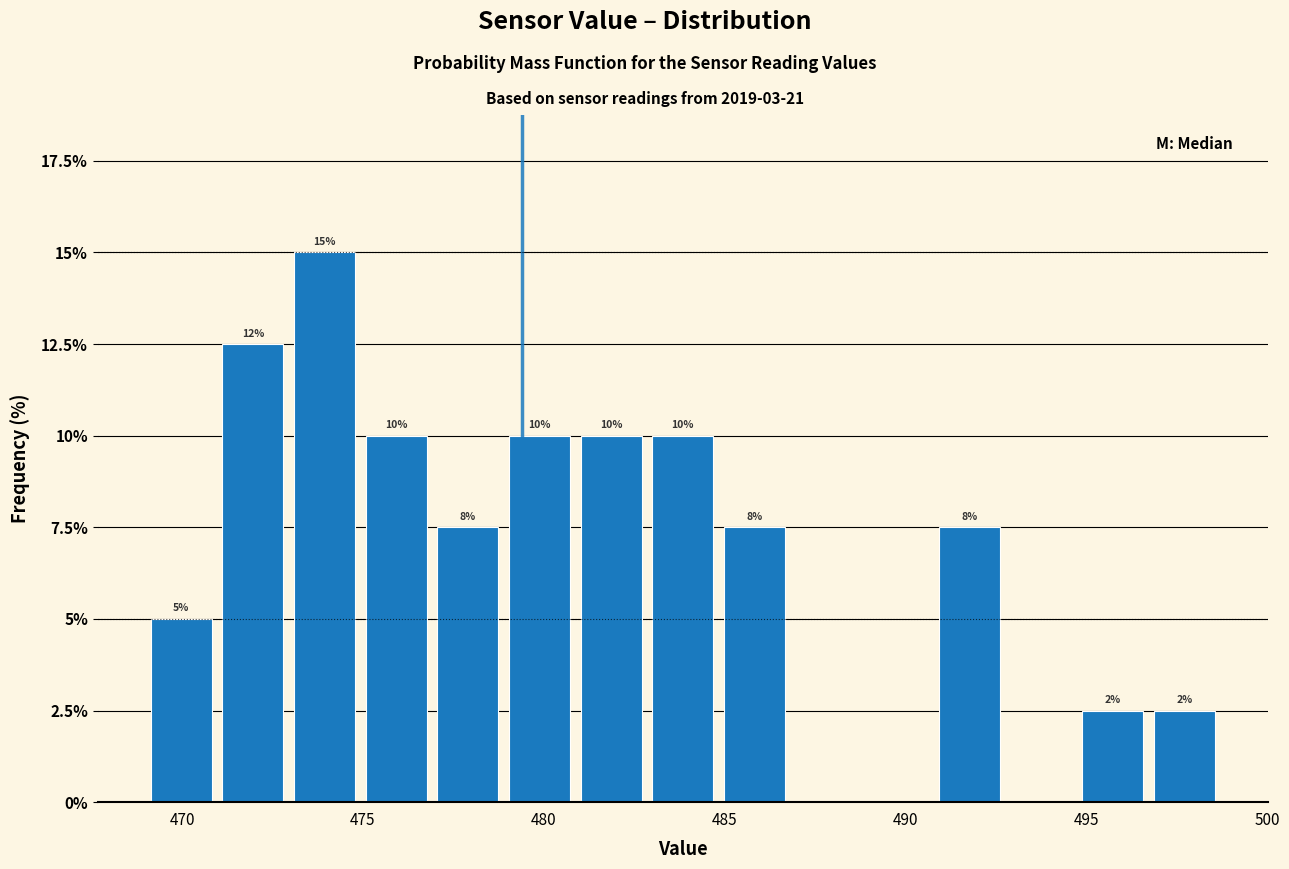

Read against the x-axis, roughly where is the centre of the tallest bar?

474.0